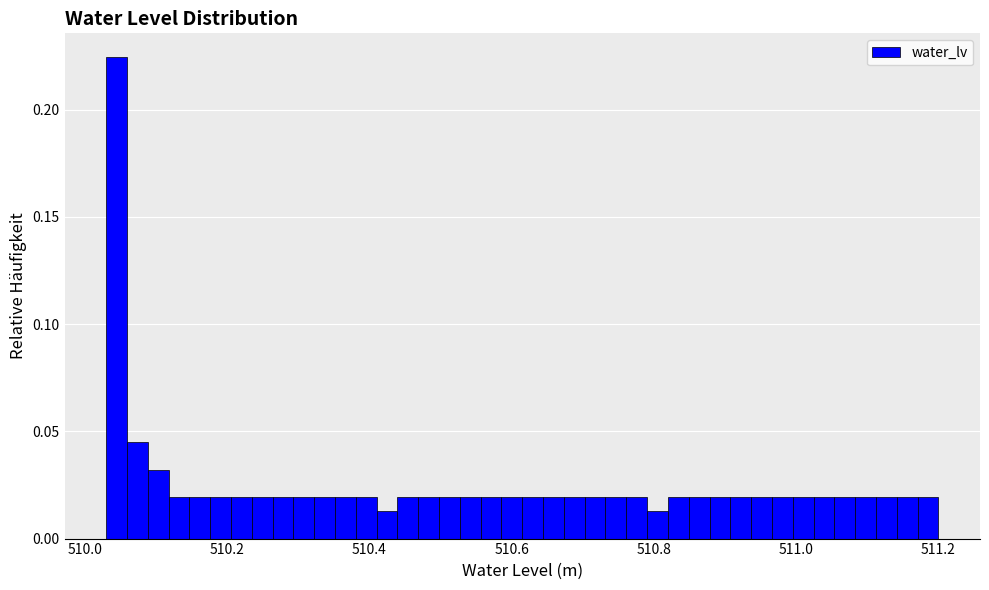

Read against the x-axis, roughly where is the centre of the tallest bar?

510.04